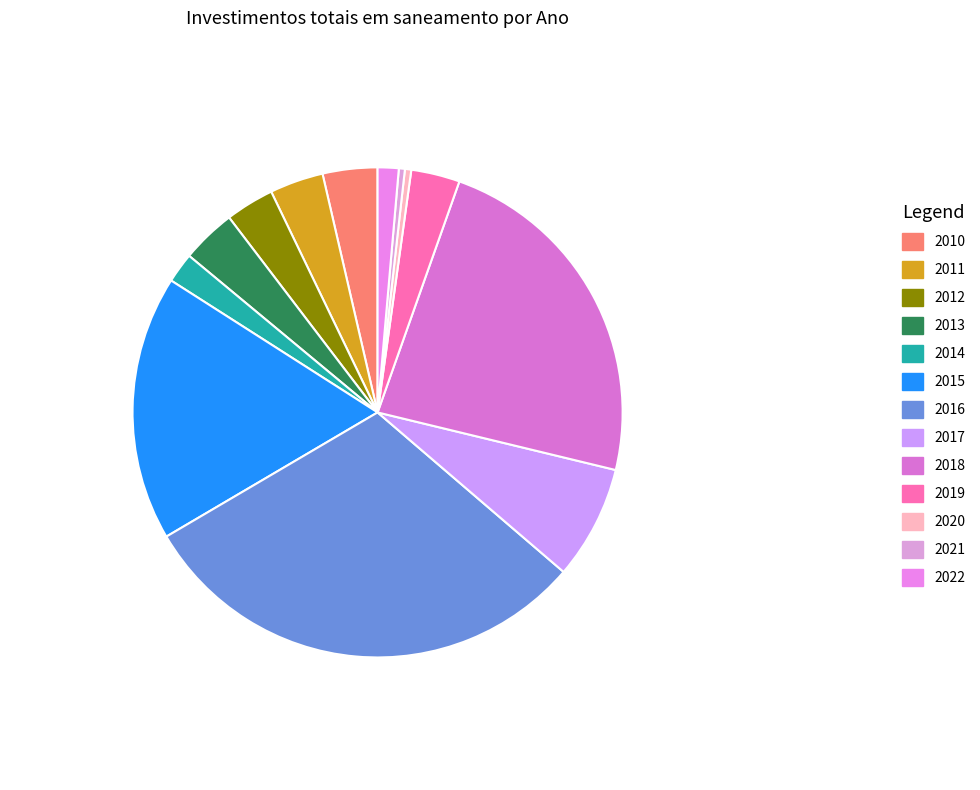

Count the number of slices in the pie.

13